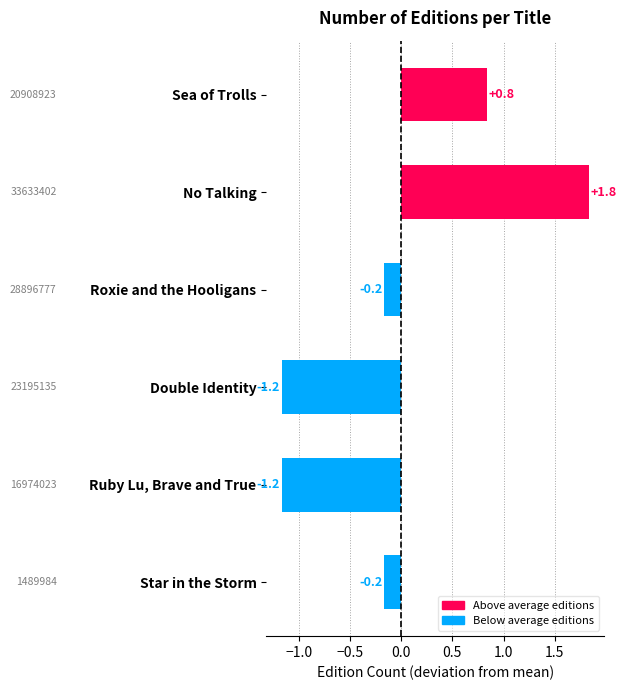

Reading top to bottom, extract all data points from this chart.

0.8	1.8	-0.2	-1.2	-1.2	-0.2